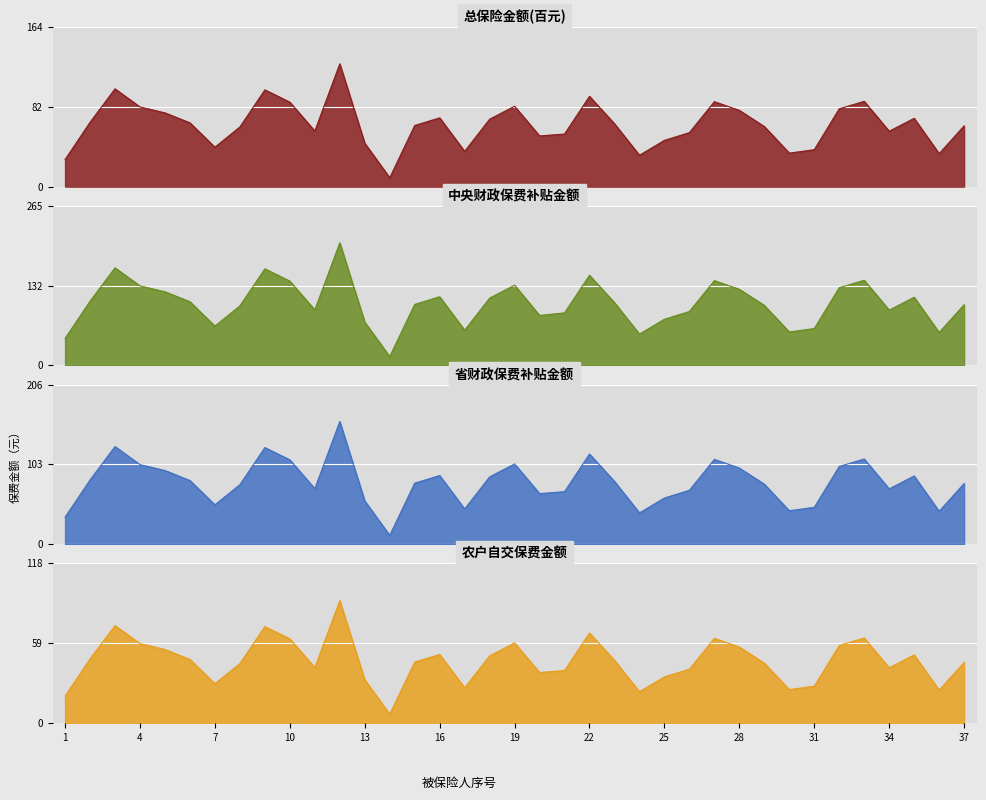

Which series has the largest total across all categories?

中央财政保费补贴金额